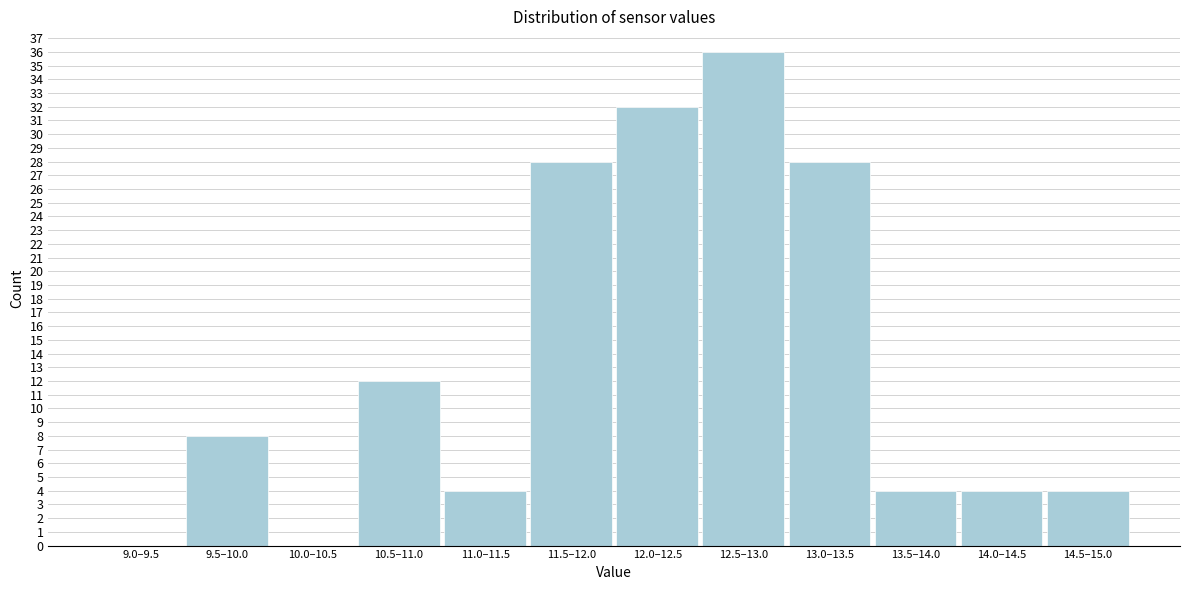

Reading right to left, transcribe all the data shown in this chart.

14.5–15.0=4	14.0–14.5=4	13.5–14.0=4	13.0–13.5=28	12.5–13.0=36	12.0–12.5=32	11.5–12.0=28	11.0–11.5=4	10.5–11.0=12	10.0–10.5=0	9.5–10.0=8	9.0–9.5=0